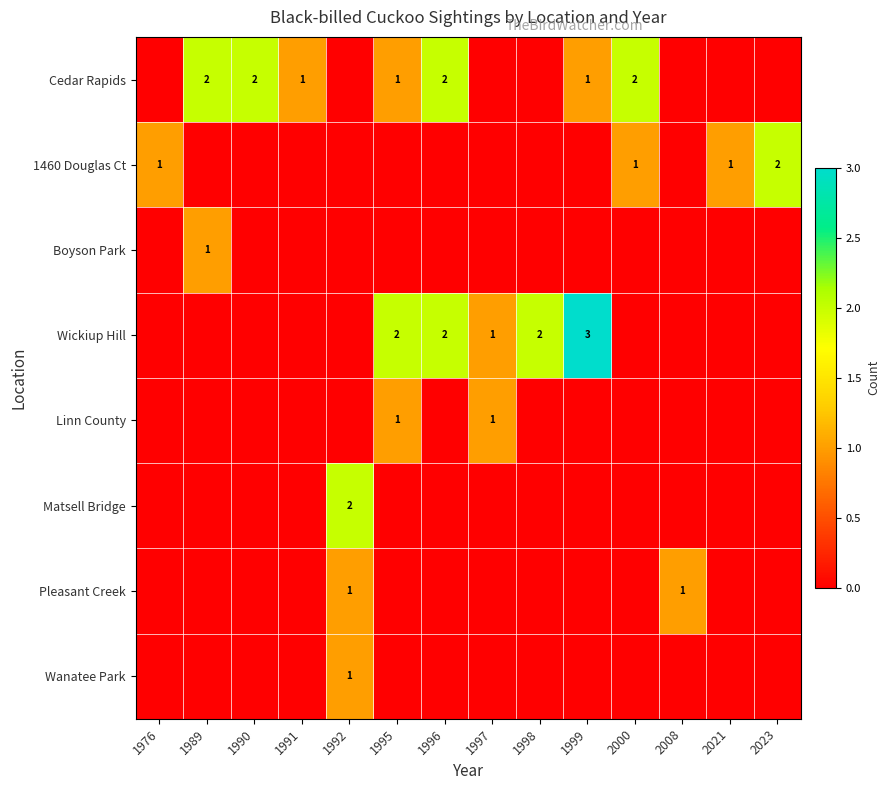

The value of Cedar Rapids at 1995 is 1. True or false?

True